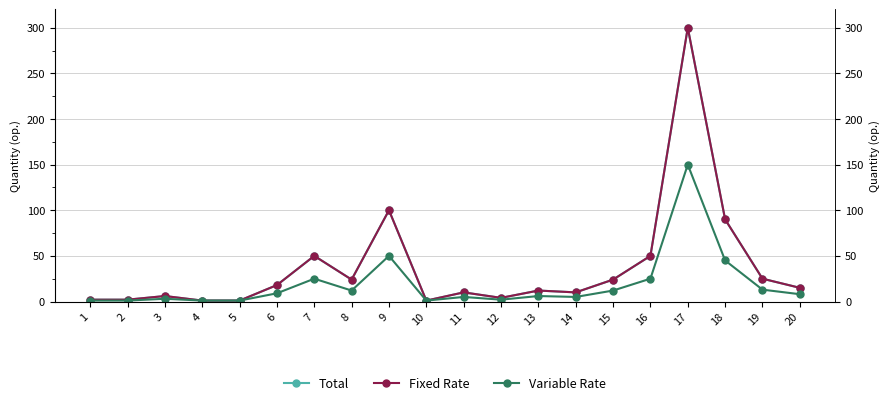

At which label does Variable Rate reach its peak?

17